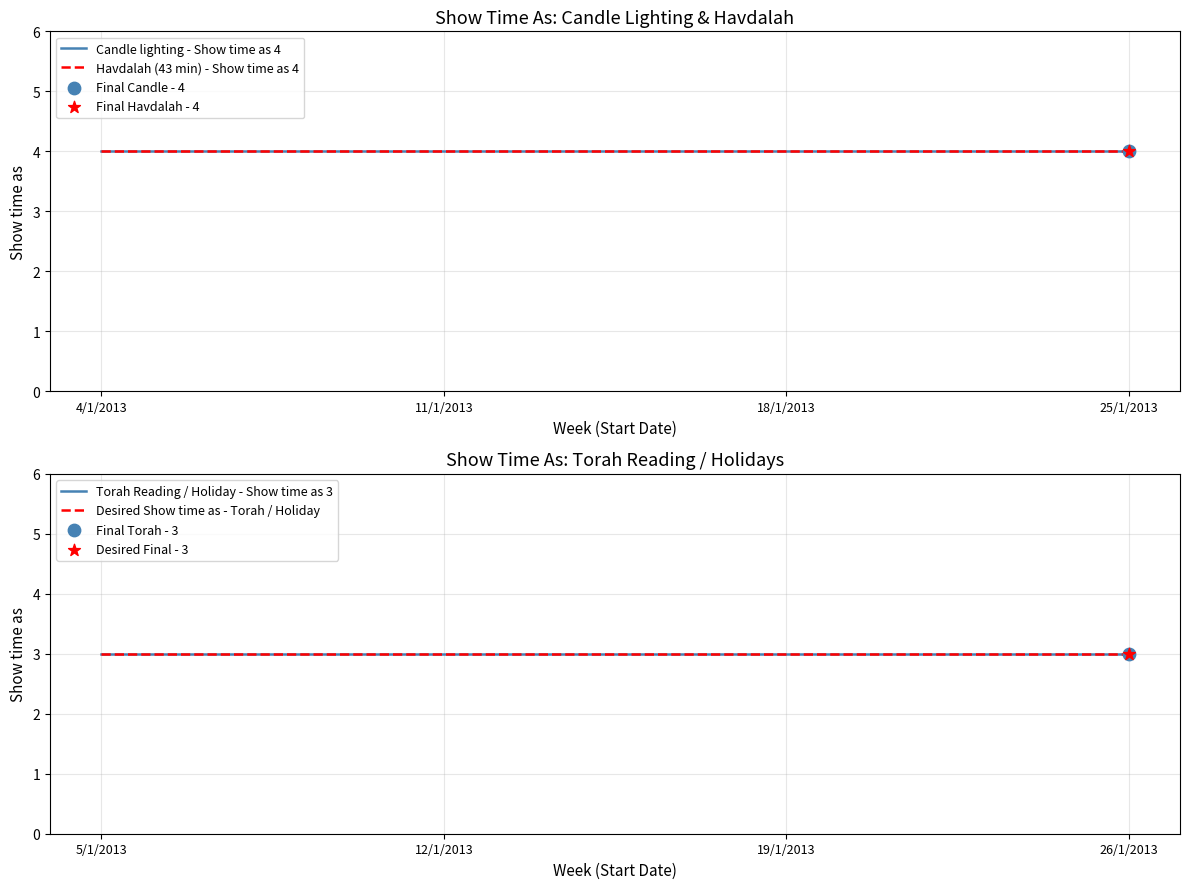

Which series has the widest spread of Y values?

Candle lighting - Show time as 4